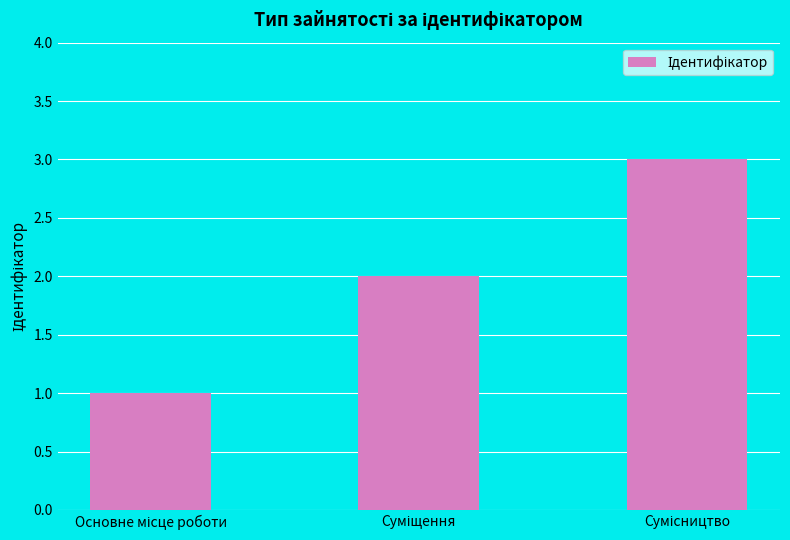

What is the greatest value displayed?

3